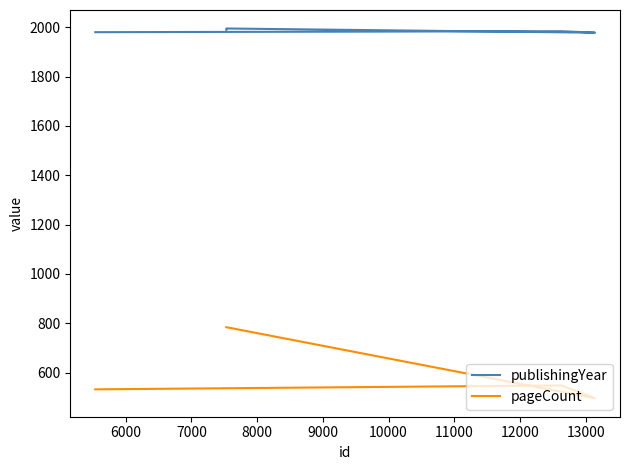

What is the maximum value for pageCount?

784